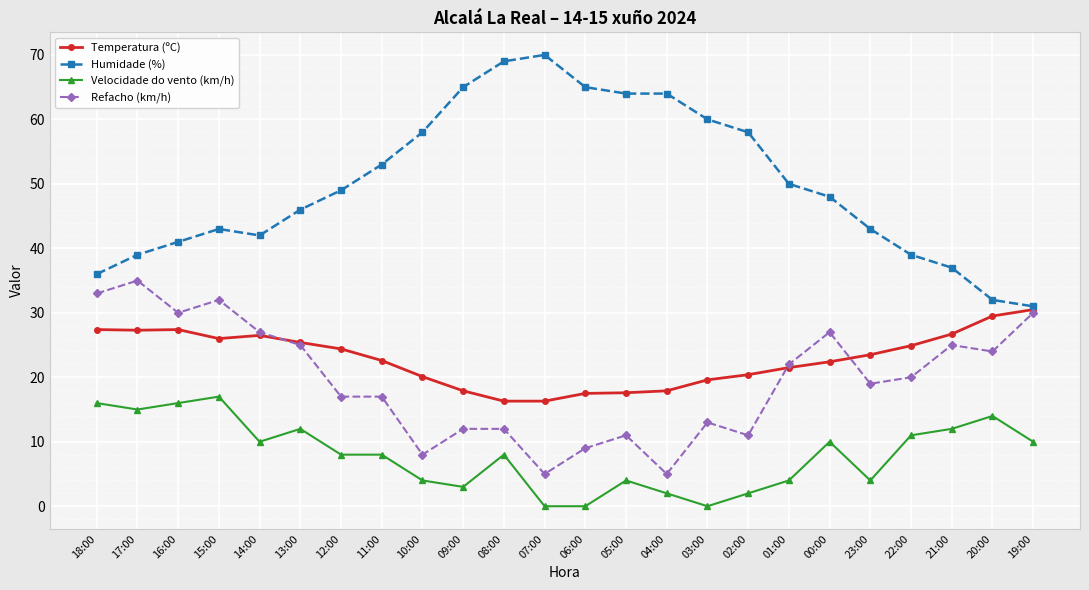

What is the sum of the Humidade (%) values at 09:00 and 02:00?

123.0